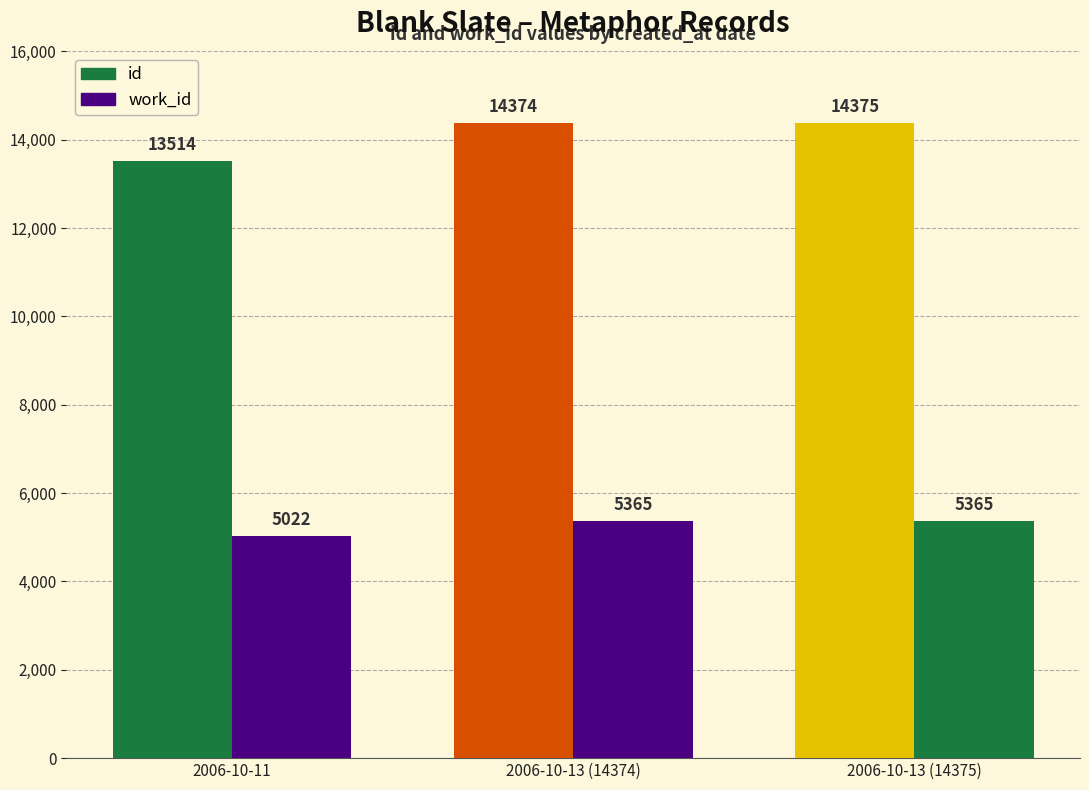

At which label is id closest to 13944?

2006-10-11